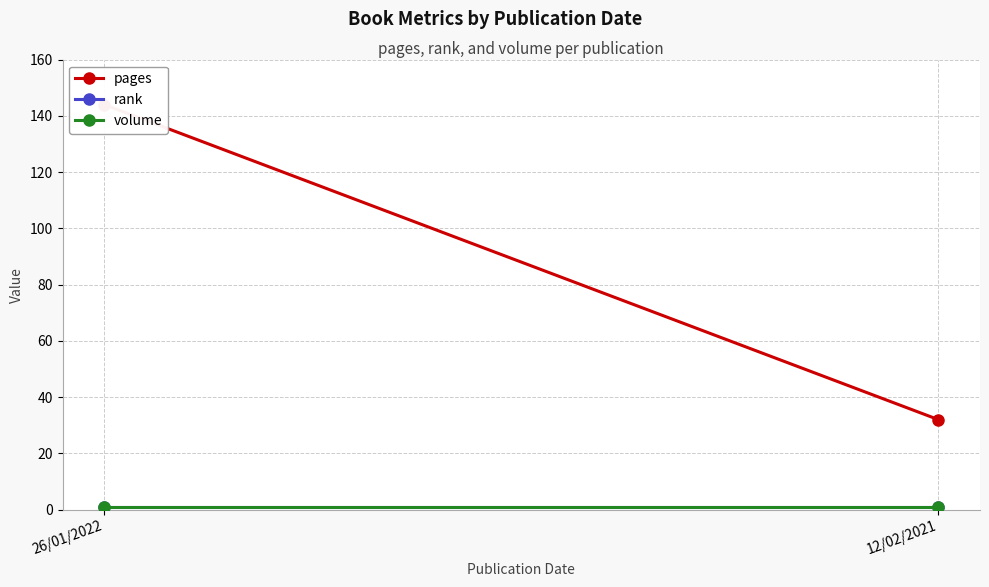

True or false: pages has a value of 144 at 26/01/2022.

True